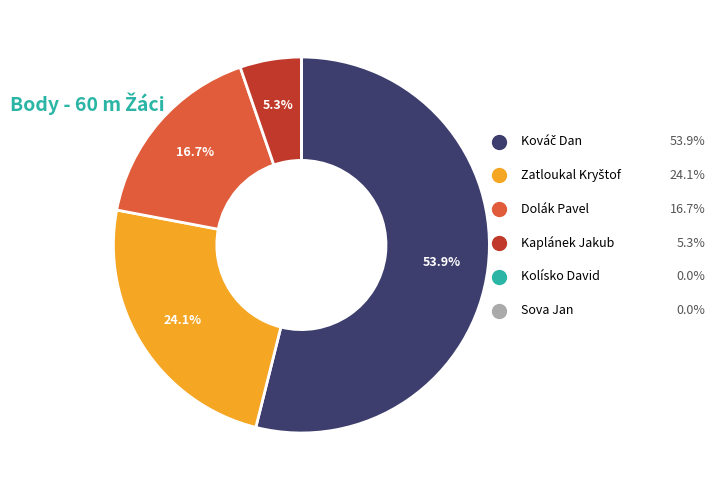

Does any single category account for the majority?

Yes